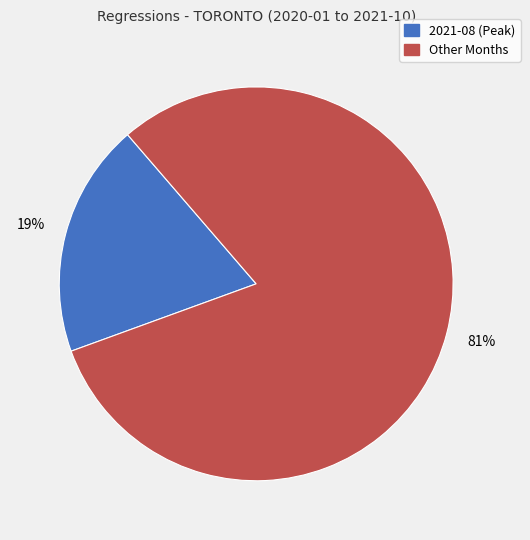

Is there a majority slice in this chart?

Yes